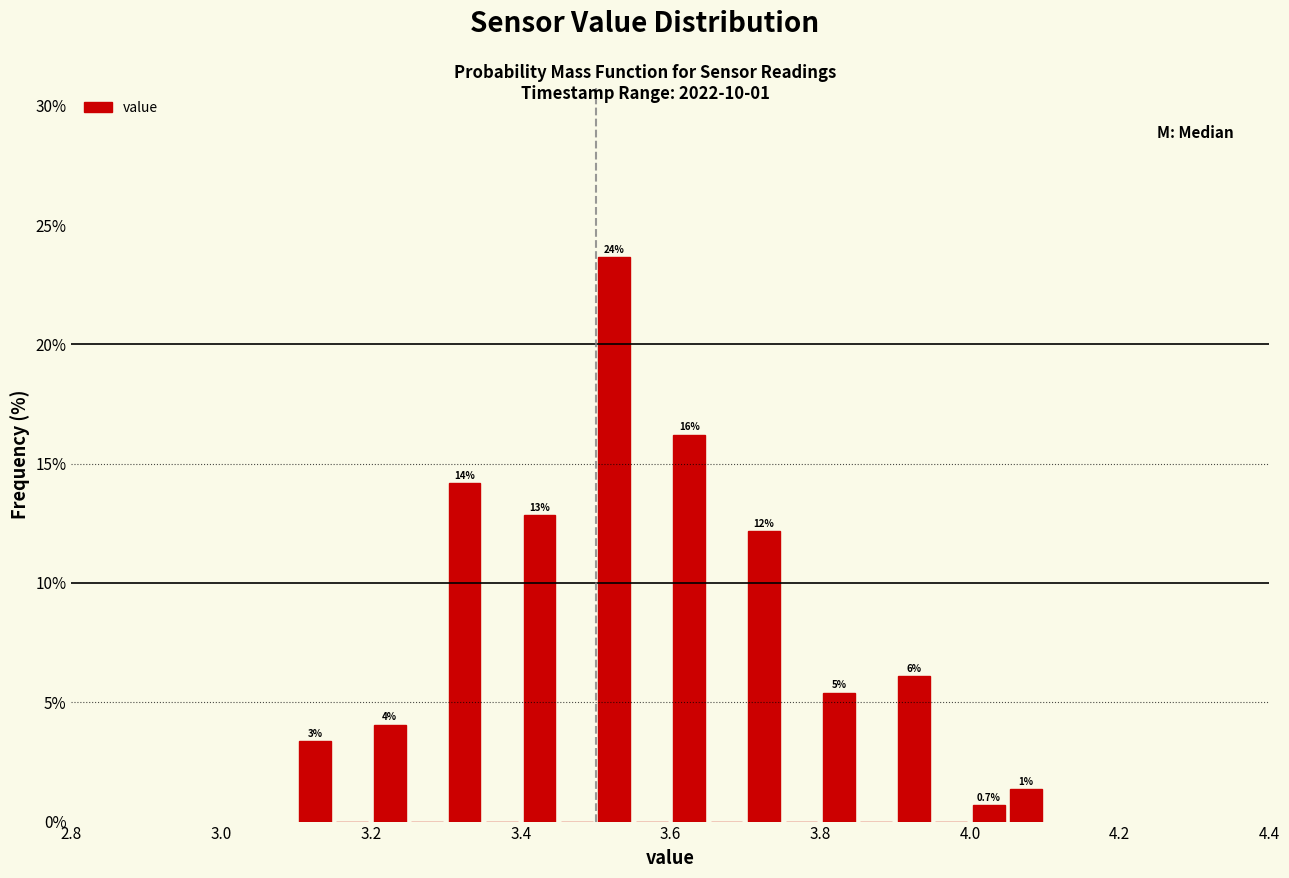

Around what value on the x-axis is the tallest bar? Give the approximate position of its centre, as read against the axis.

3.52